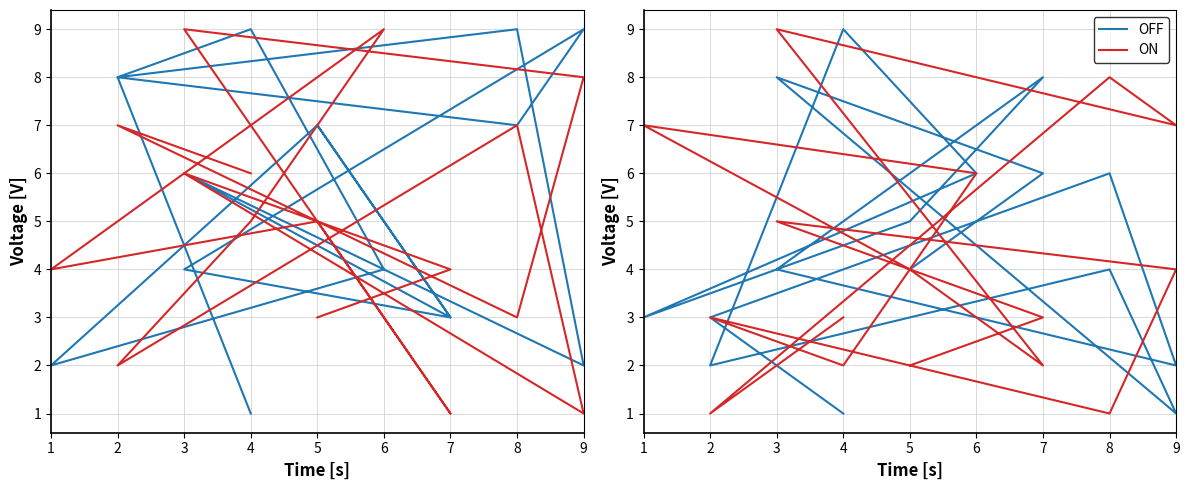

What is the average value of the OFF series?

4